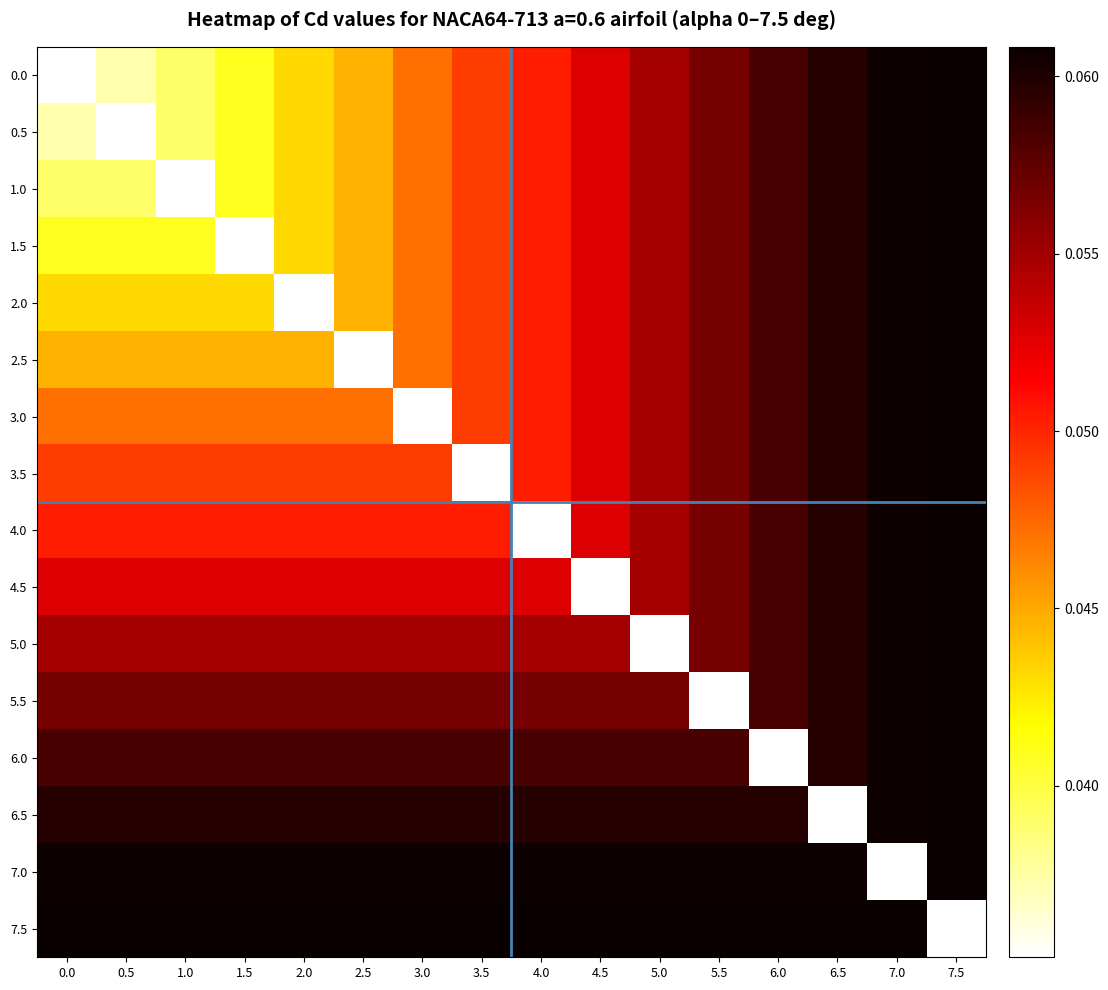

At how many categories does at least one series exceed 0?

16